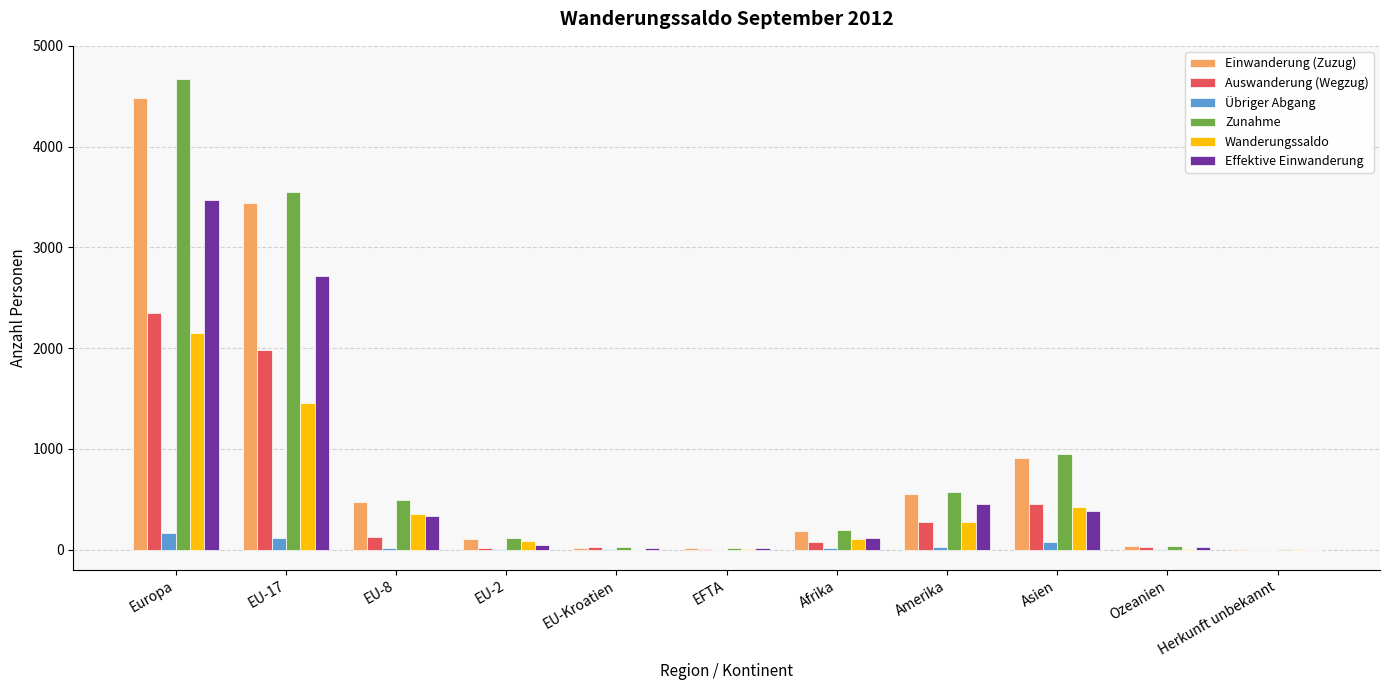

What is the sum of all Auswanderung (Wegzug) values?

5341